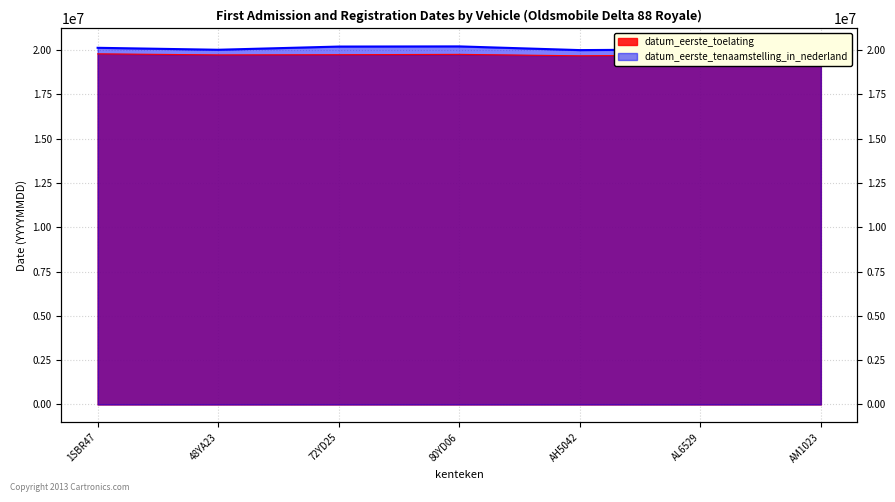

What is the minimum value shown in the chart?

19680228